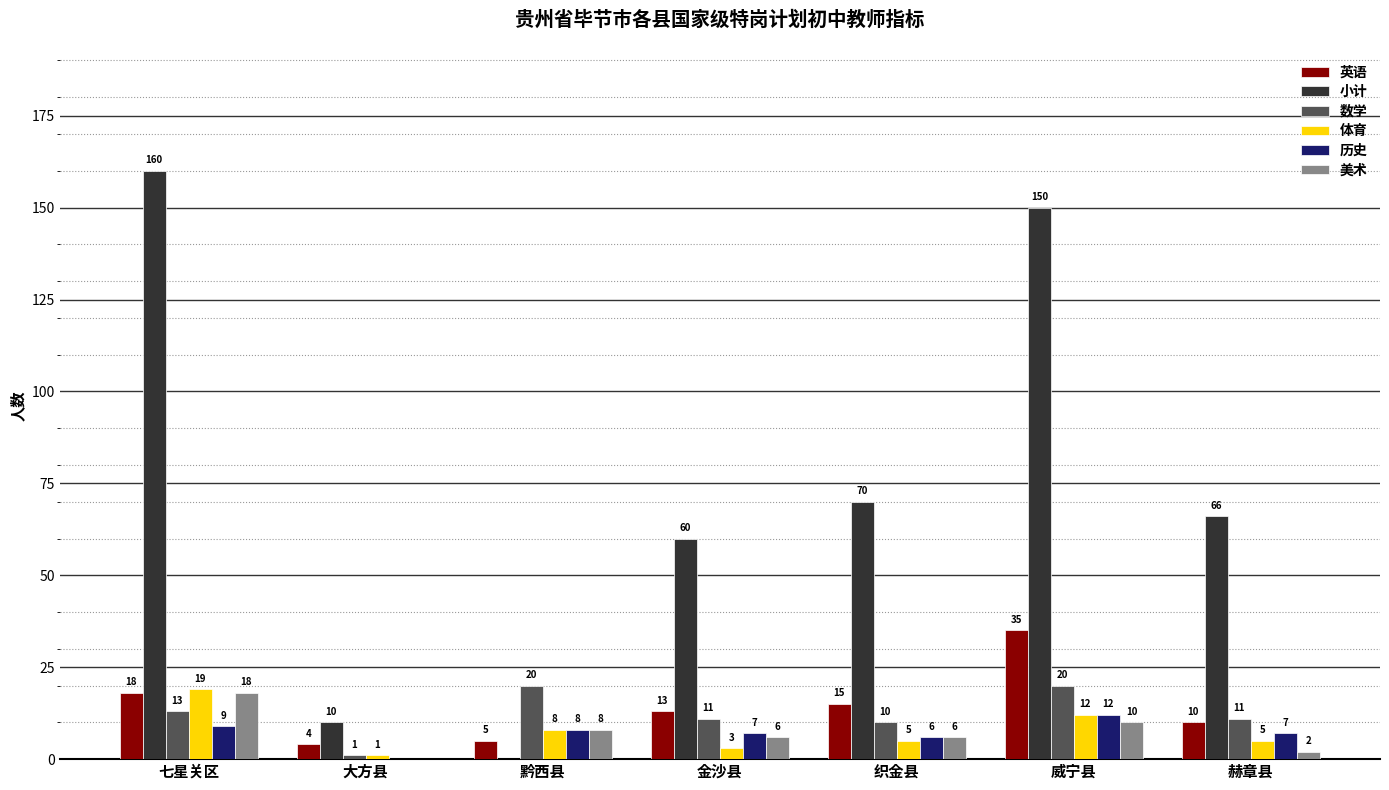

Which series changed the most between 七星关区 and 赫章县?

小计